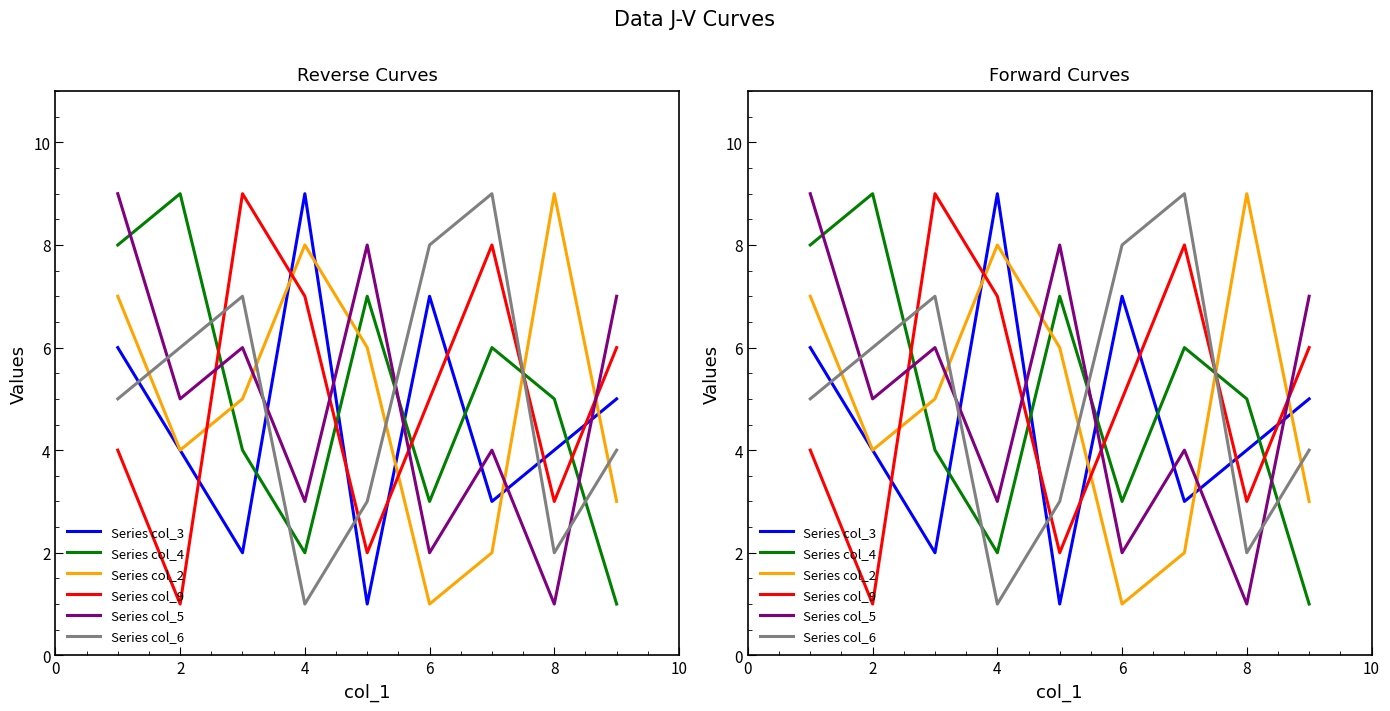

At which label is Series col_5 closest to 5?

2